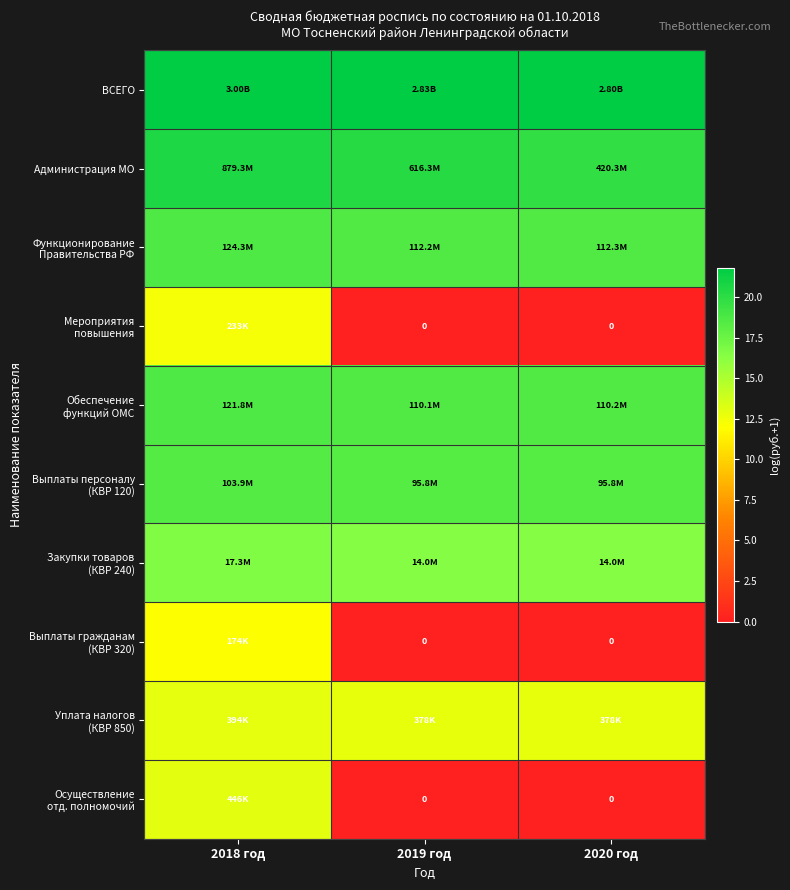

At which category is the sum across all series the highest?

2018 год